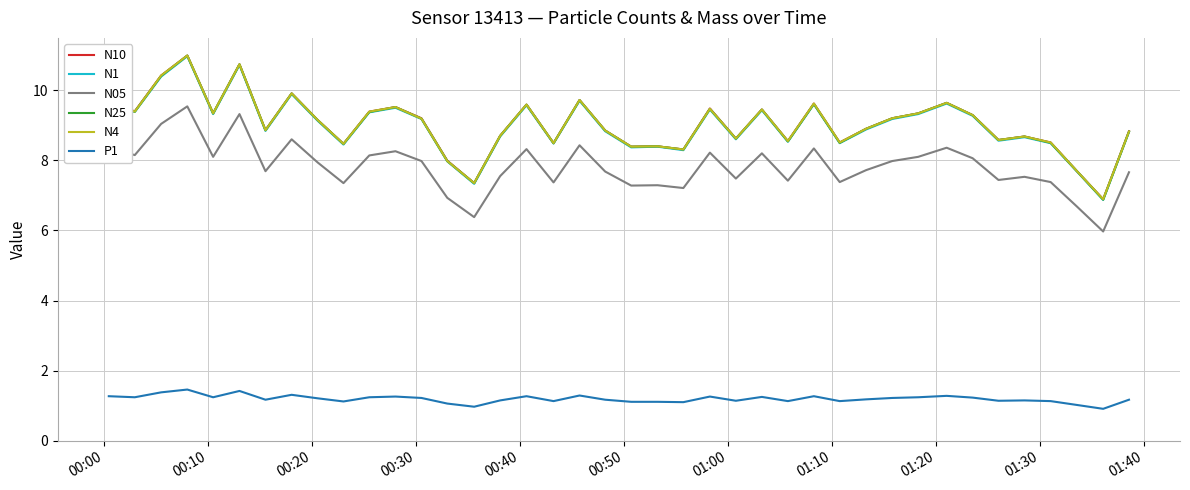

True or false: N05 and N1 cross at least once.

False